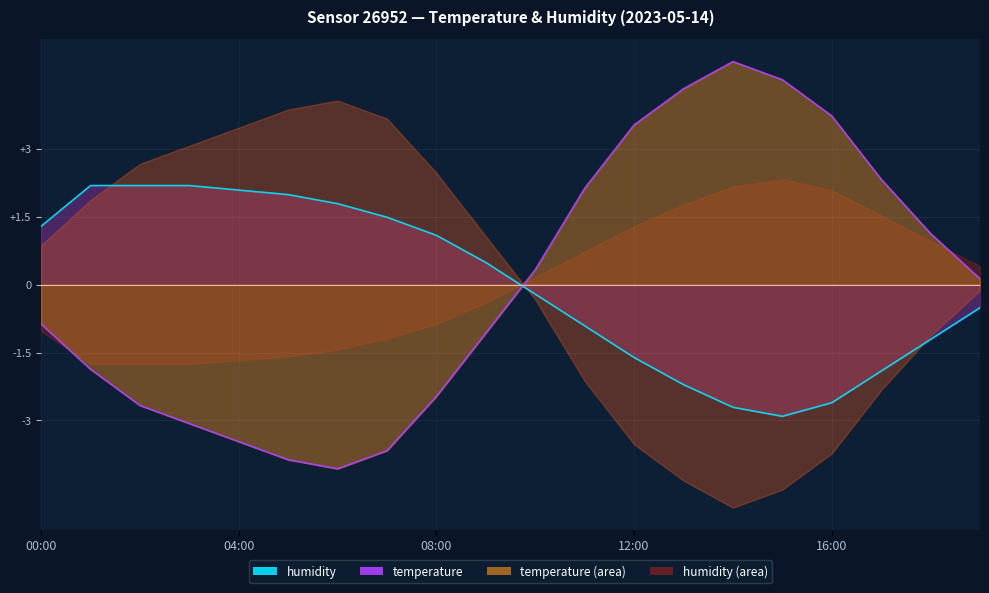

Read the temperature line value at 10.

0.3